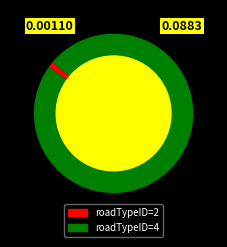

Is there a majority slice in this chart?

Yes